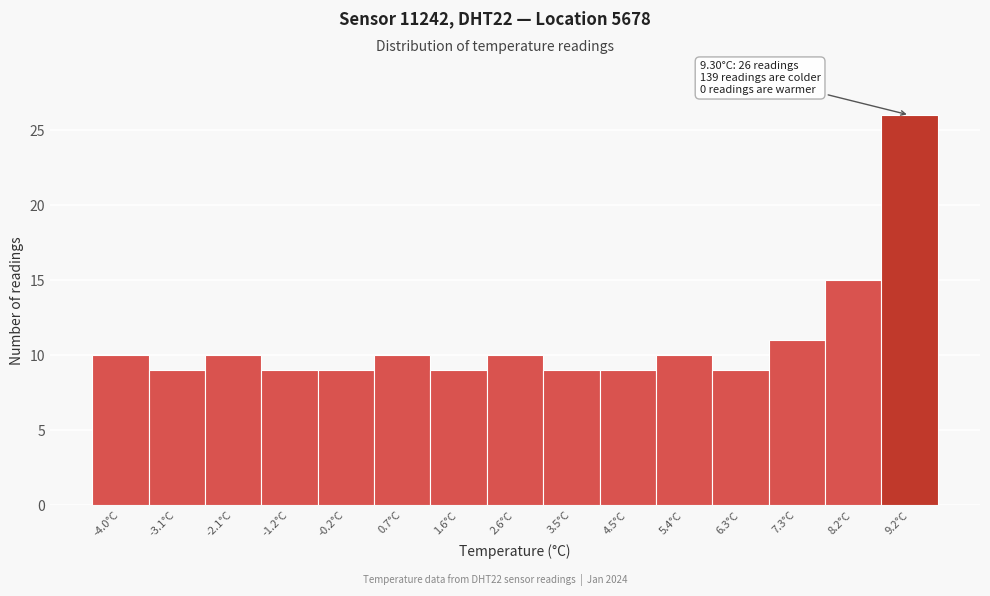

Reading left to right, extract all data points from this chart.

10	9	10	9	9	10	9	10	9	9	10	9	11	15	26